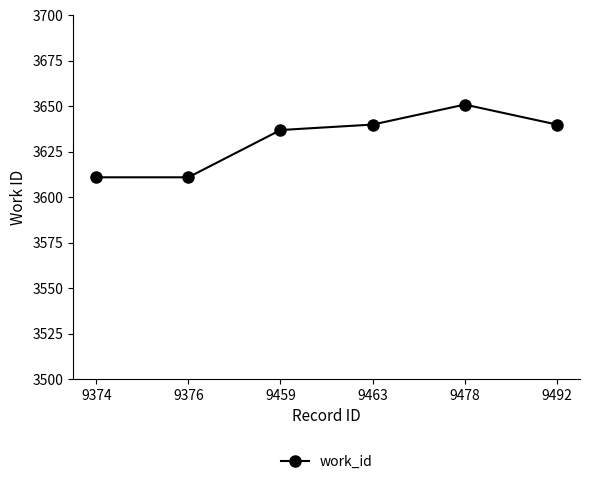

Reading left to right, transcribe all the data shown in this chart.

3611	3611	3637	3640	3651	3640